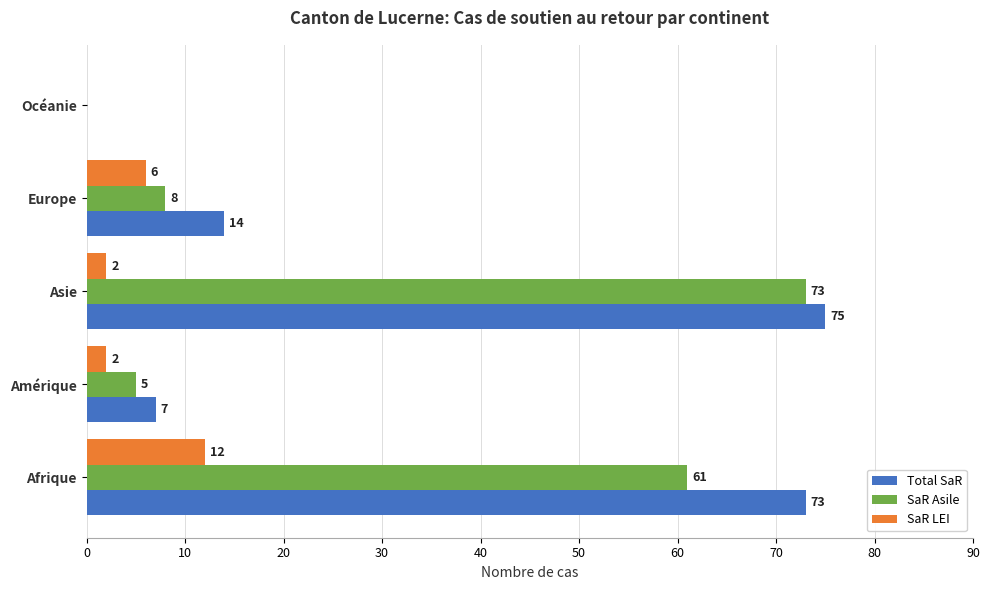

What is the average value of the Total SaR series?

34